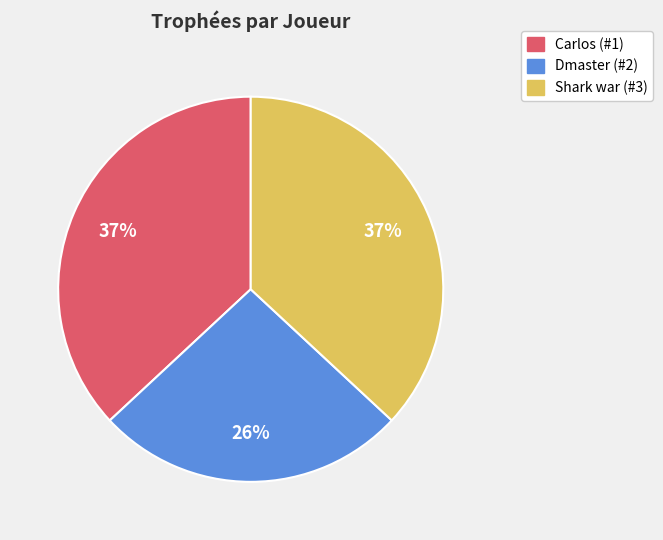

The Carlos (#1) slice represents 37% of the pie. True or false?

True